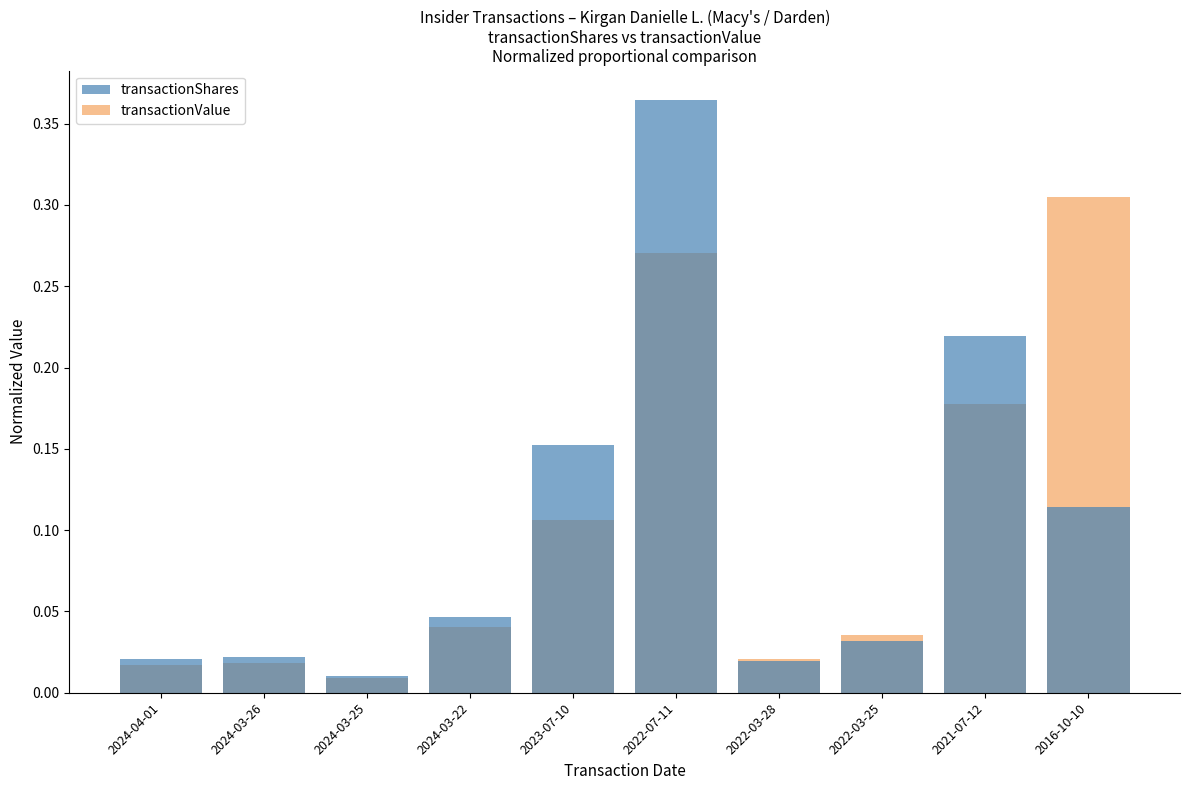

What are all the series names shown in the legend?

transactionShares, transactionValue